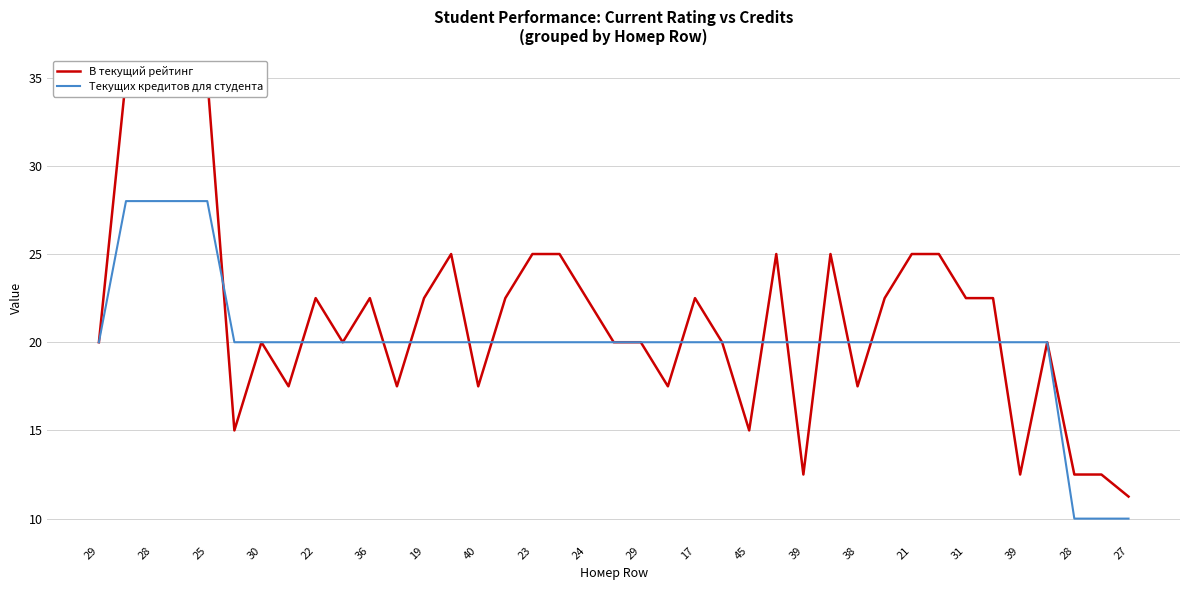

What are all the series names shown in the legend?

В текущий рейтинг, Текущих кредитов для студента